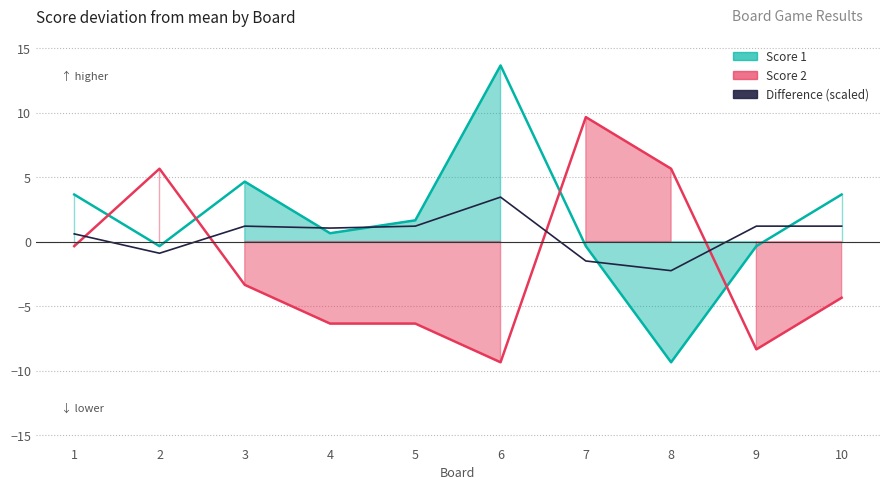

What is the change in value from 1 to 10?

+0.6